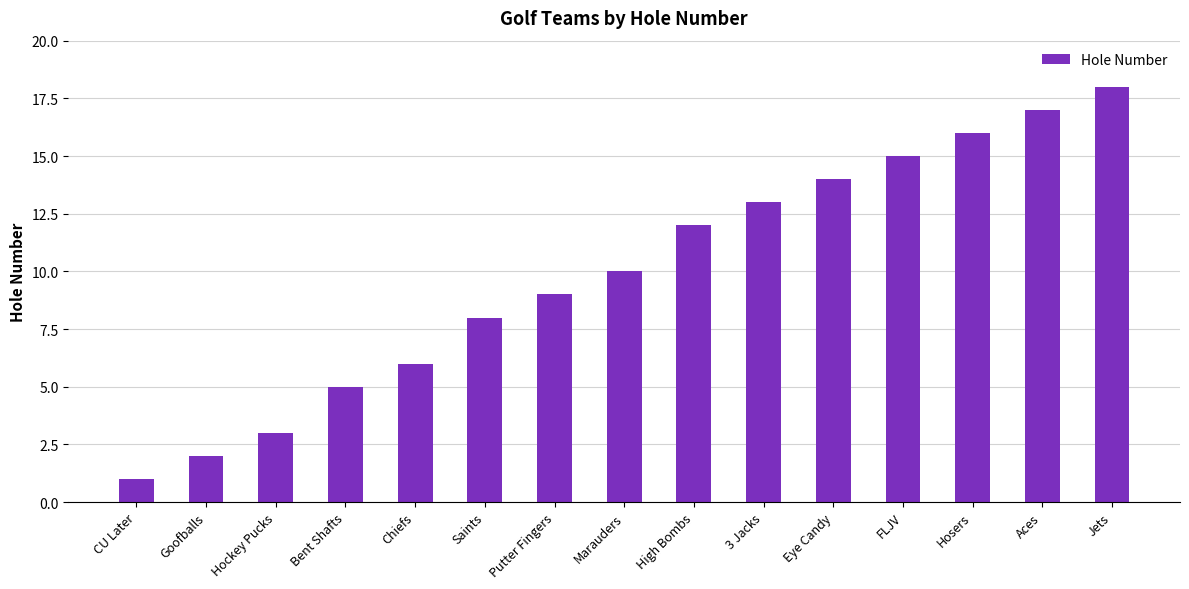

What is the sum of all values?

149